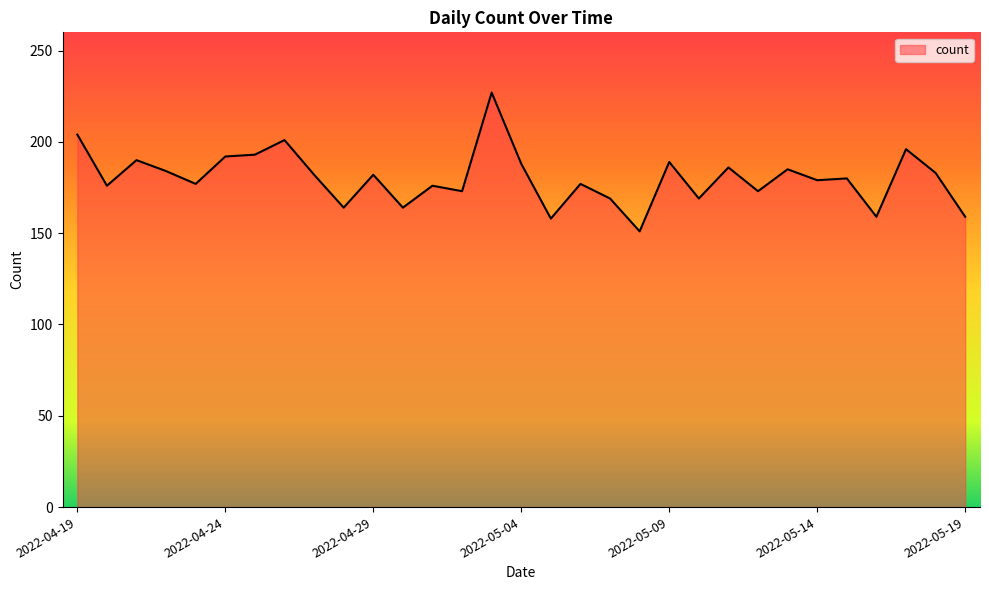

What is the difference between the maximum and minimum values?

76